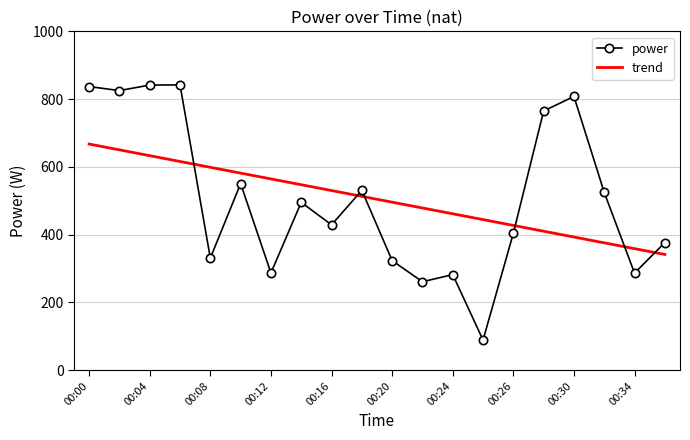

List the series in order of their peak value, highest first.

power, trend